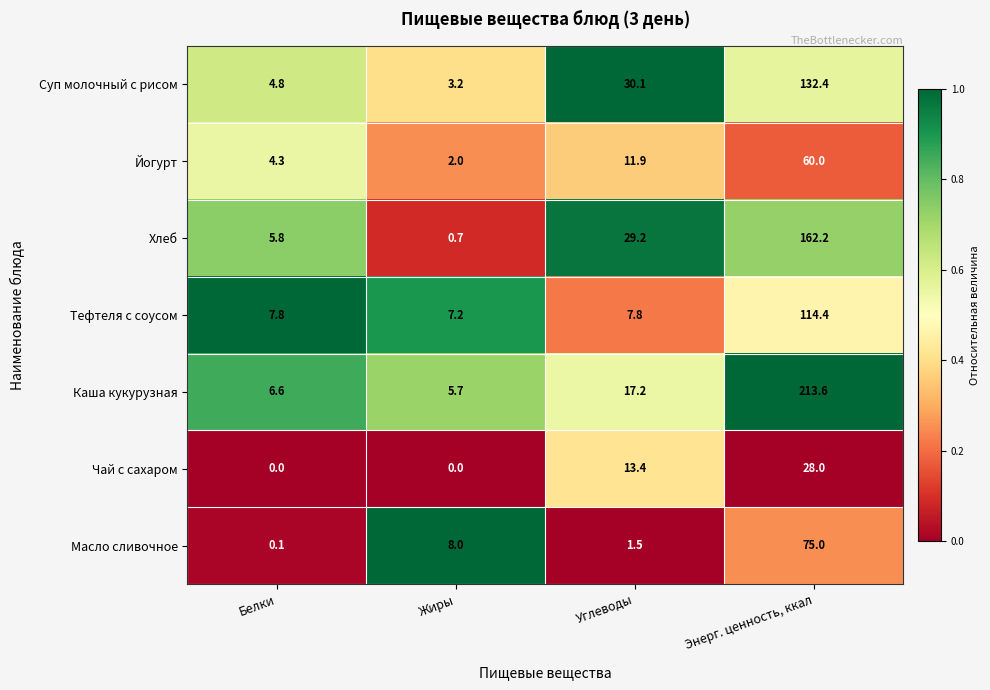

Reading left to right, list all the values displayed in this chart.

Суп молочный с рисом: Белки=4.8	Жиры=3.2	Углеводы=30.1	Энерг. ценность, ккал=132.4
Йогурт: Белки=4.3	Жиры=2.0	Углеводы=11.9	Энерг. ценность, ккал=60.0
Хлеб: Белки=5.8	Жиры=0.7	Углеводы=29.2	Энерг. ценность, ккал=162.2
Тефтеля с соусом: Белки=7.8	Жиры=7.2	Углеводы=7.8	Энерг. ценность, ккал=114.4
Каша кукурузная: Белки=6.6	Жиры=5.7	Углеводы=17.2	Энерг. ценность, ккал=213.6
Чай с сахаром: Белки=0.0	Жиры=0.0	Углеводы=13.4	Энерг. ценность, ккал=28.0
Масло сливочное: Белки=0.1	Жиры=8.0	Углеводы=1.5	Энерг. ценность, ккал=75.0